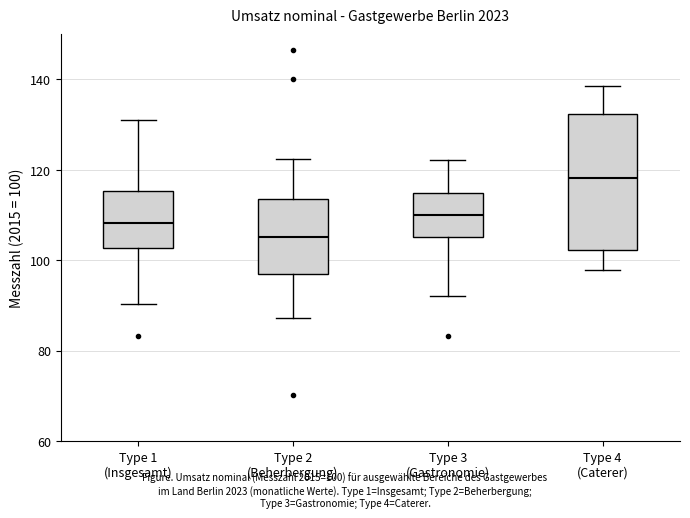

Which box's median line is the lowest?

Type 2 (Beherbergung)